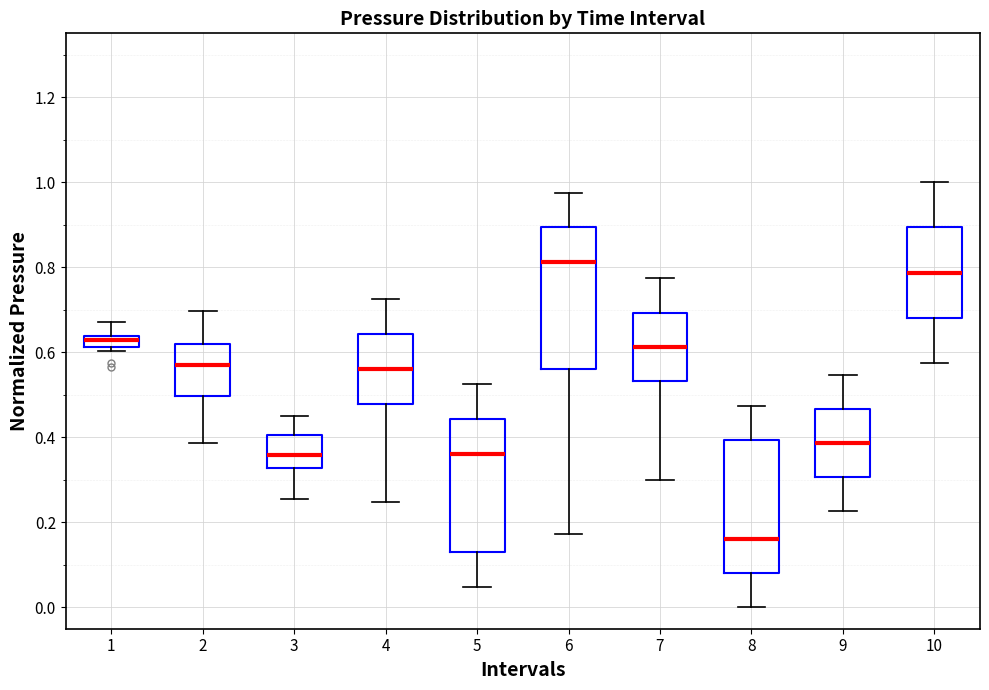

Which box has the lowest median line?

8